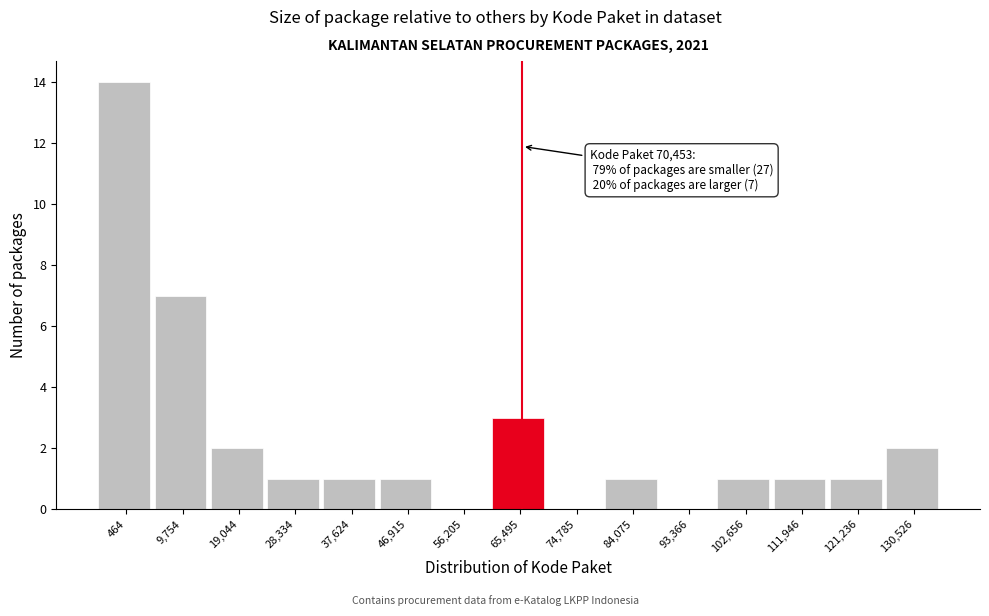

Reading left to right, what are all the values shown in this chart?

464=14	9,754=7	19,044=2	28,334=1	37,624=1	46,915=1	56,205=0	65,495=3	74,785=0	84,075=1	93,366=0	102,656=1	111,946=1	121,236=1	130,526=2